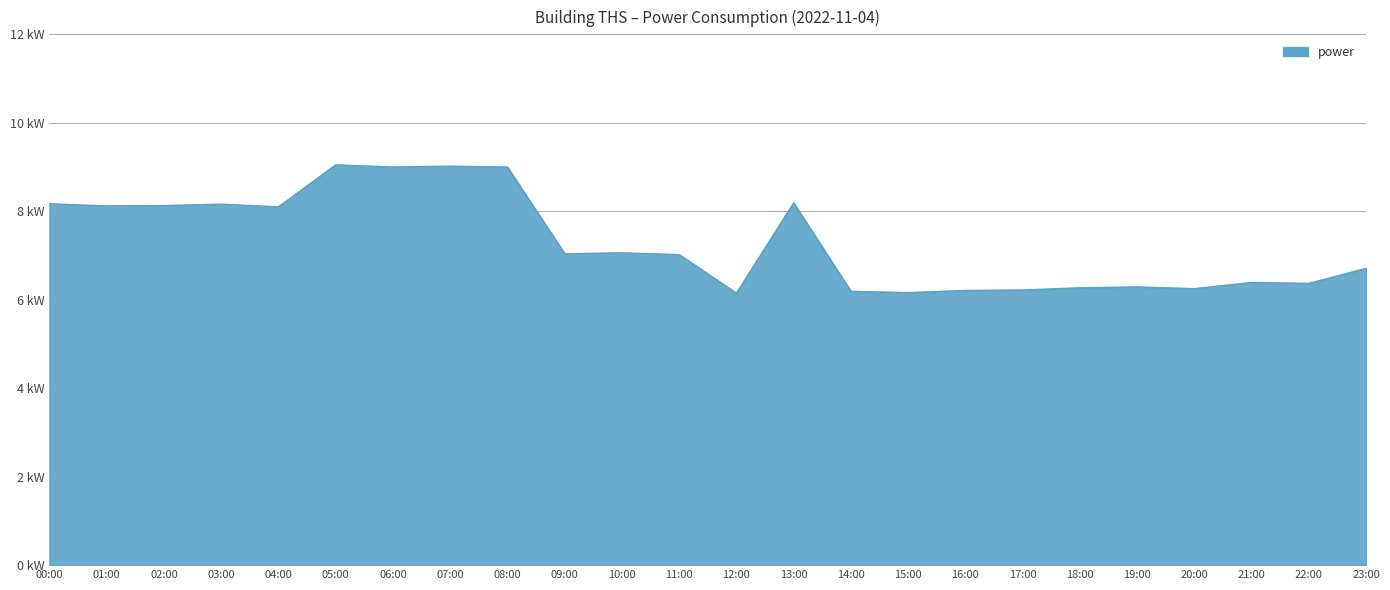

Rank the categories by value from lowest to highest.

12:00, 15:00, 14:00, 16:00, 17:00, 20:00, 18:00, 19:00, 22:00, 21:00, 23:00, 11:00, 09:00, 10:00, 04:00, 01:00, 02:00, 03:00, 00:00, 13:00, 06:00, 08:00, 07:00, 05:00